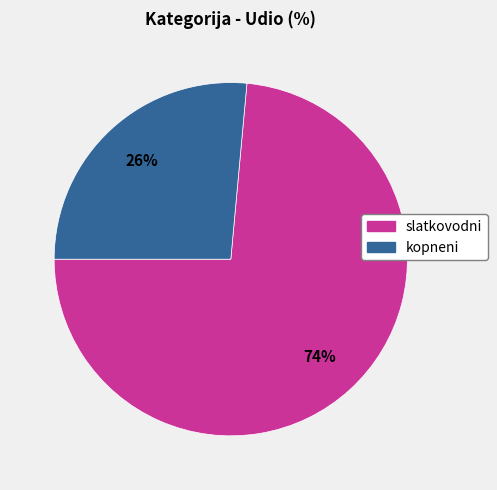

How many slices are in this pie chart?

2